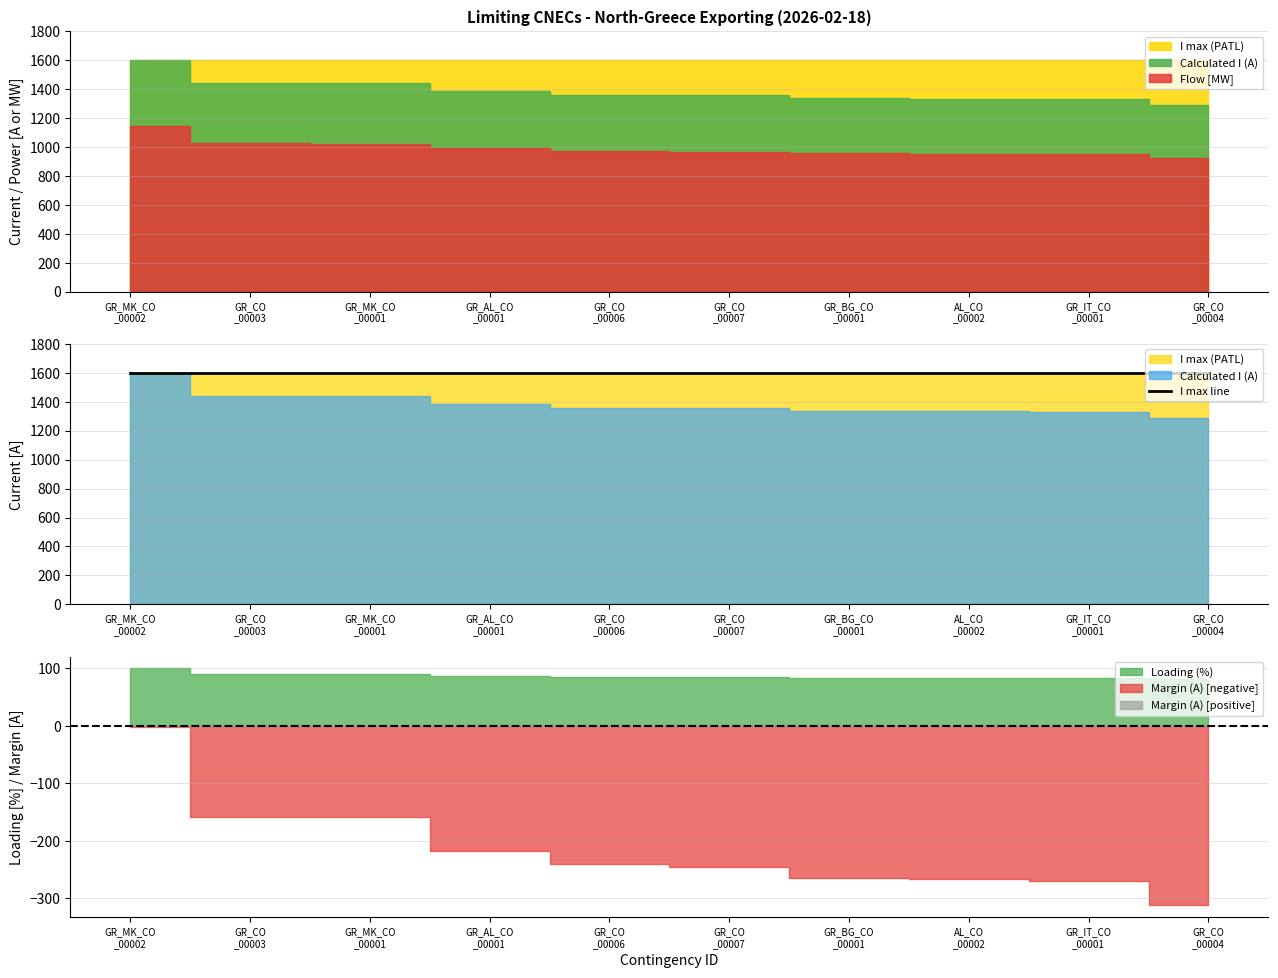

What is the label of the 7th point from the left?

GR_BG_CO_00001